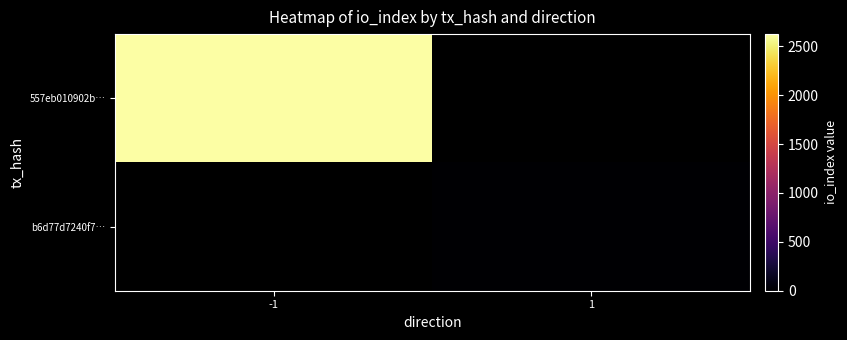

Rank the series at 1 from lowest to highest value.

557eb010902b…, b6d77d7240f7…